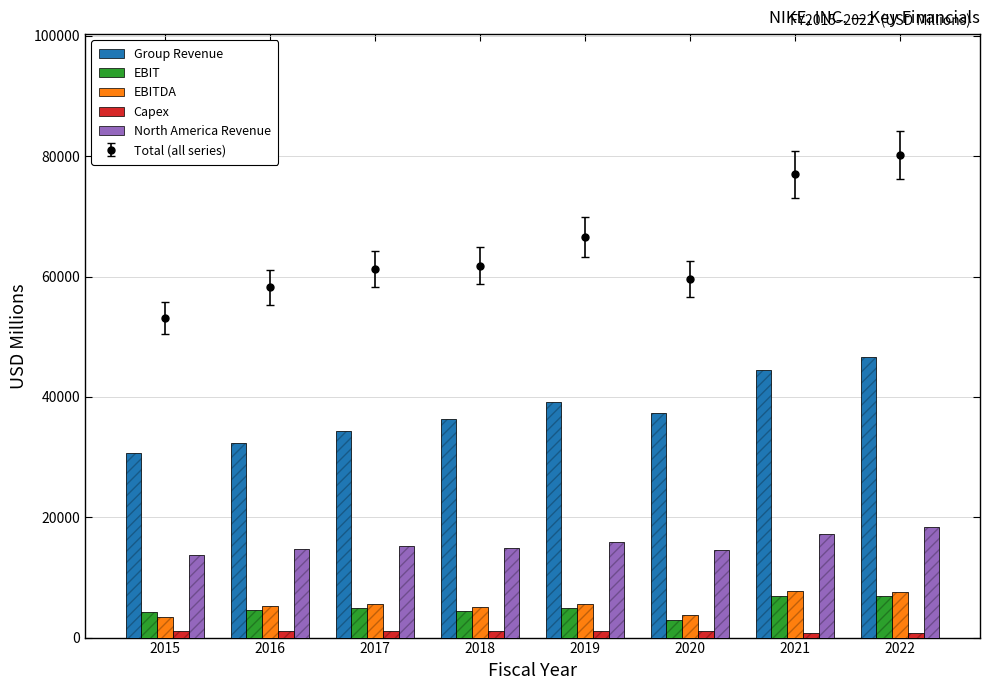

Where is Capex nearest to the value 919?

2018